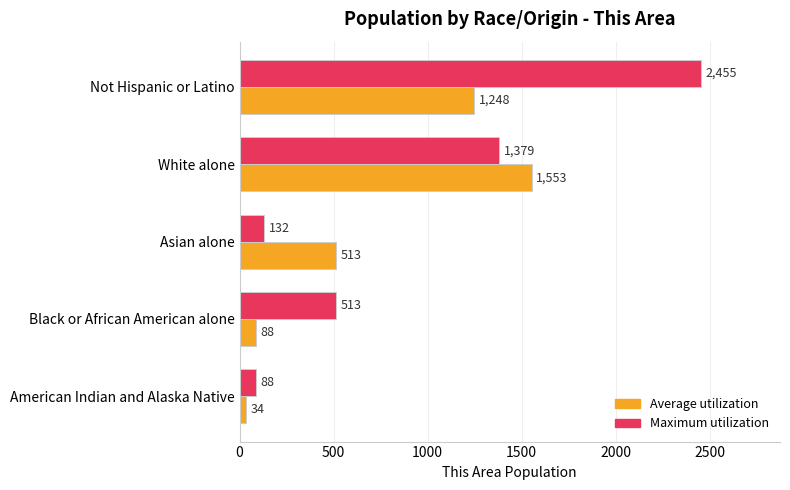

How many values in the Average utilization series are below 513?

2